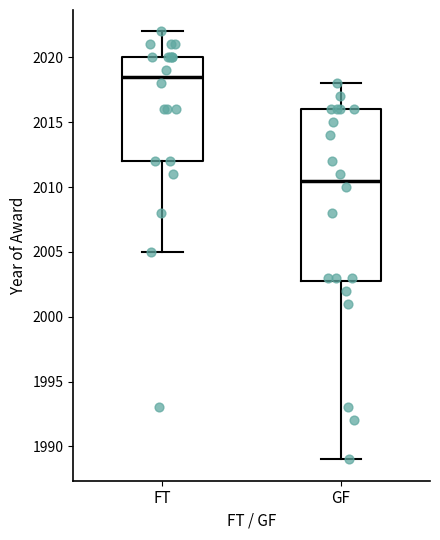

Reading left to right, transcribe this box plot: for each box, give where its median line is, the range the box spans, and where its two whiskers end, as read against the y-axis. The values are not printed on the chart, so give them approximately, as read against the axis.

FT: median 2018.5, box 2012.0 to 2020.0, whiskers 2005.0 to 2022.0
GF: median 2010.5, box 2003.0 to 2016.0, whiskers 1989.0 to 2018.0